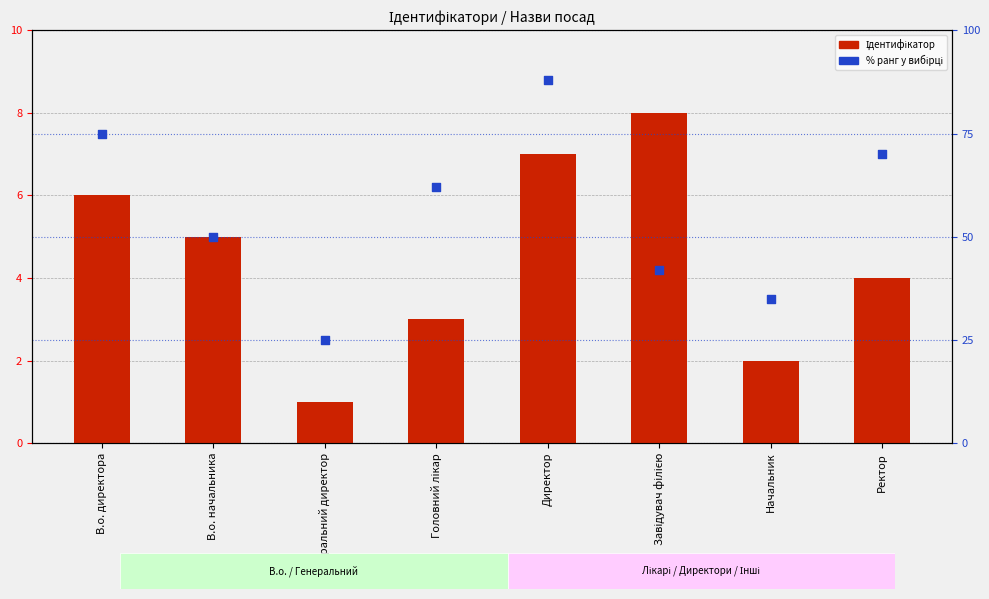

What are all the series names shown in the legend?

Ідентифікатор, % ранг